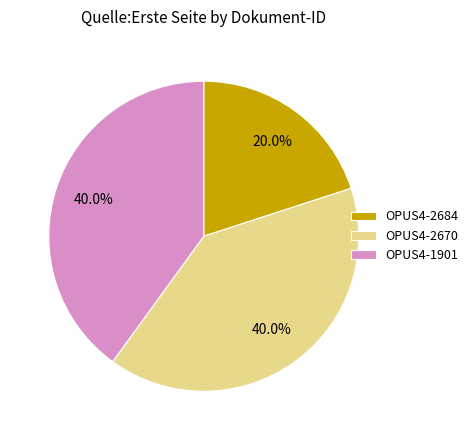

To the nearest percent, what is the difference between the largest and smallest slice percentages?

20%